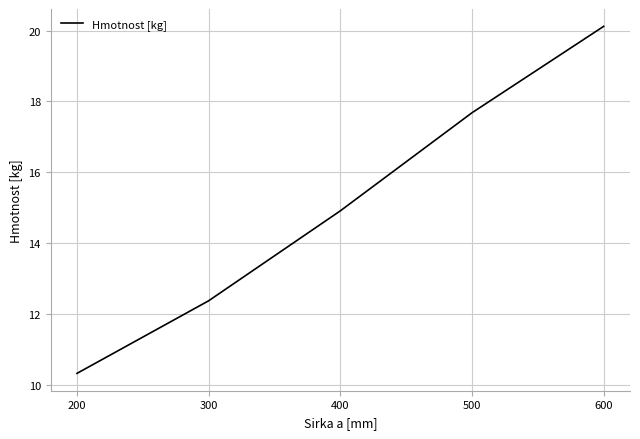

Reading left to right, extract all data points from this chart.

200=10.3	300=12.4	400=14.9	500=17.7	600=20.1